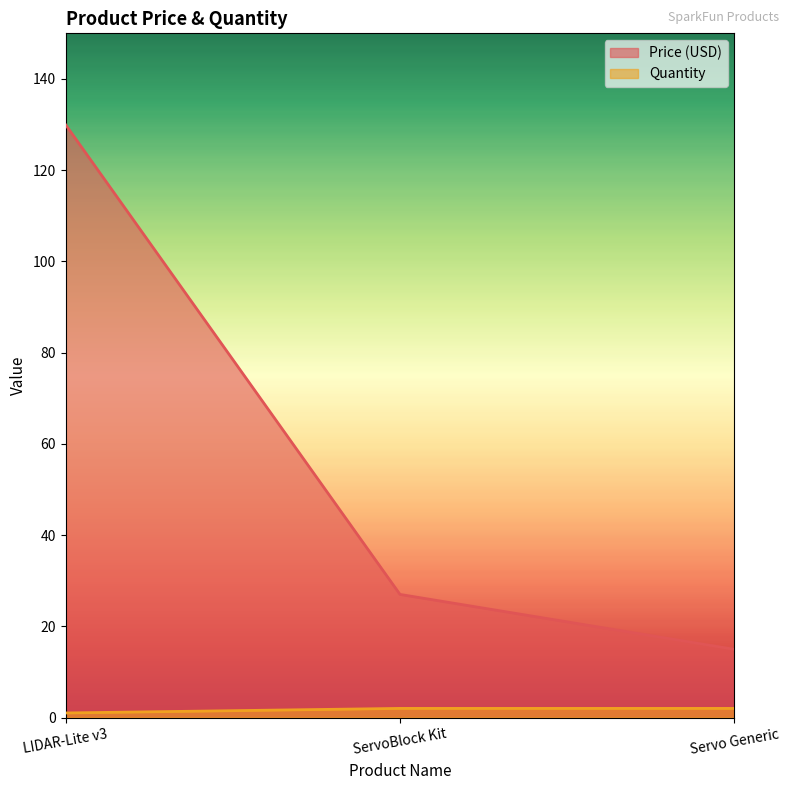

What is the value of the Quantity point at the 1st from the left?

1.0